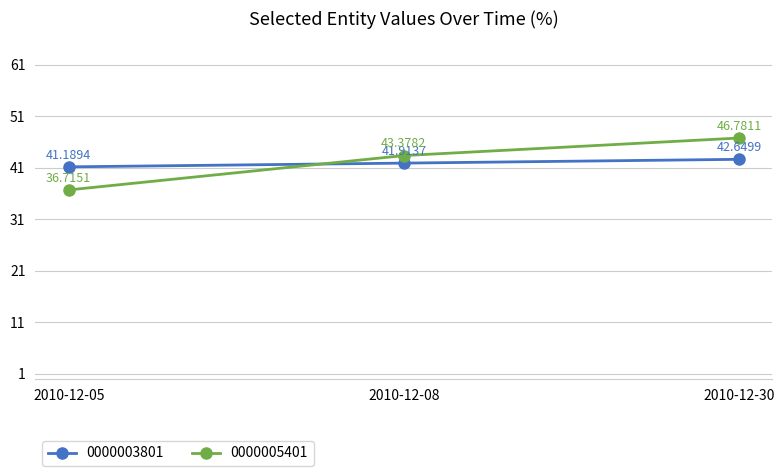

Reading left to right, transcribe all the data shown in this chart.

0000003801: 2010-12-05=41.2	2010-12-08=41.9	2010-12-30=42.6
0000005401: 2010-12-05=36.7	2010-12-08=43.4	2010-12-30=46.8